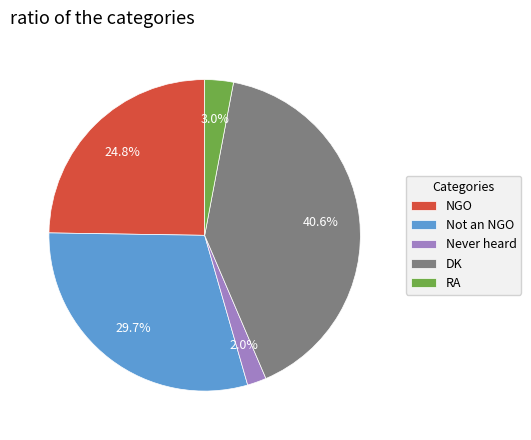

Does Not an NGO account for over 50% of the chart?

No